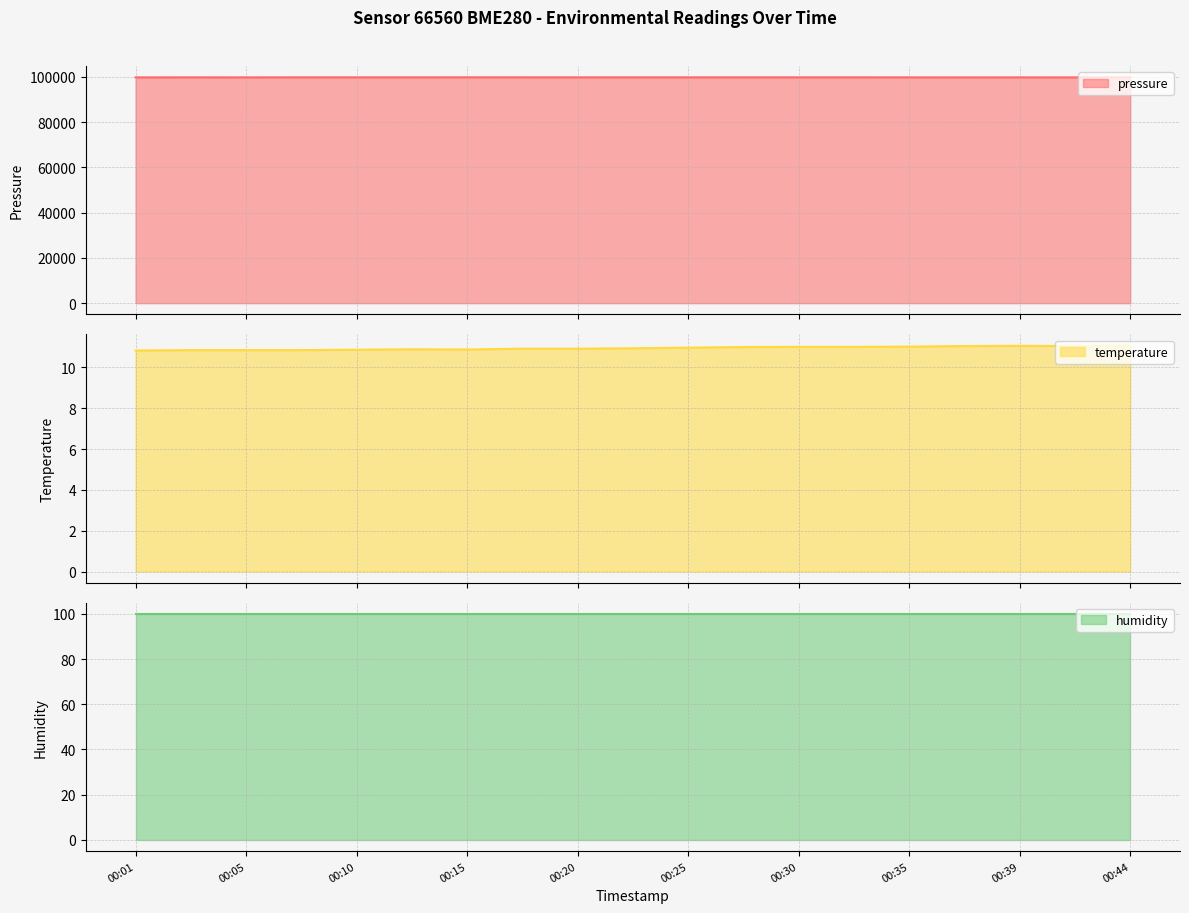

Where is the first local maximum for temperature?

00:13